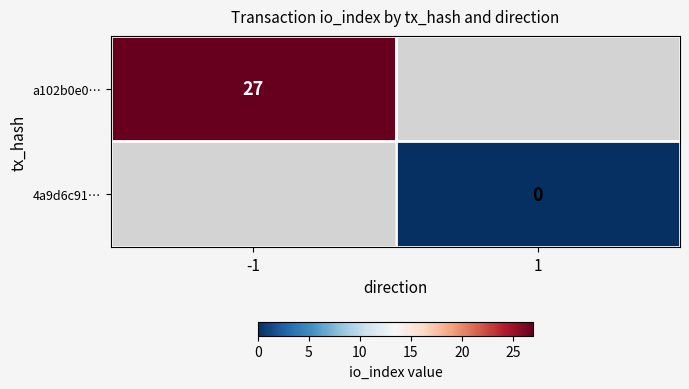

What value does the a102b0e0… series have at -1?

27.0